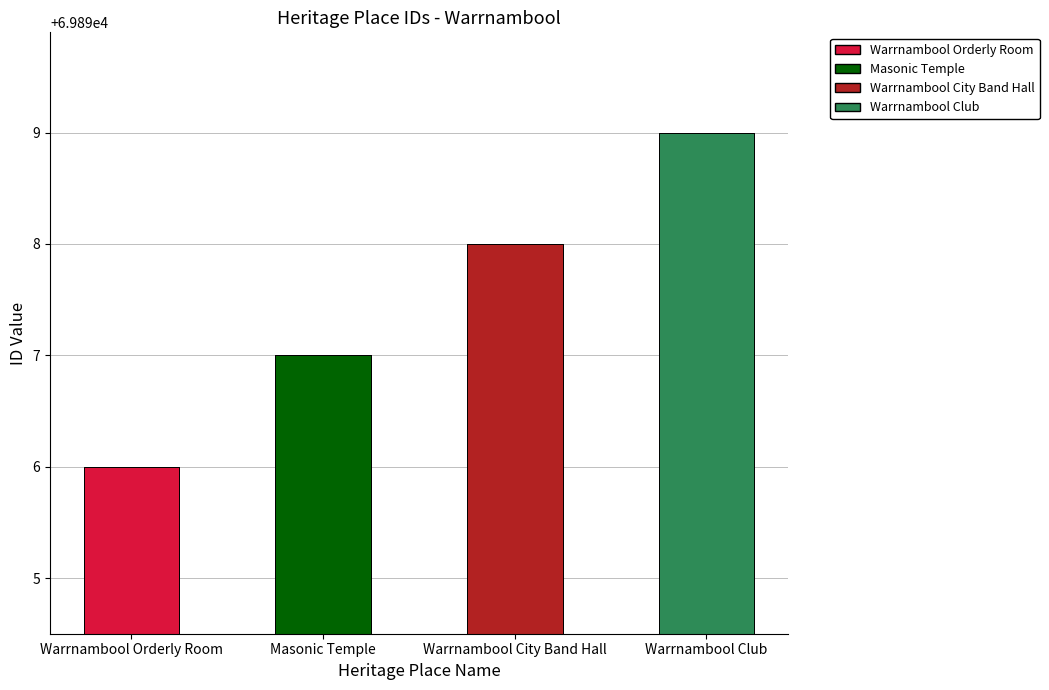

Approximately how many times larger is the value at Masonic Temple compared to Warrnambool Club?

1.0